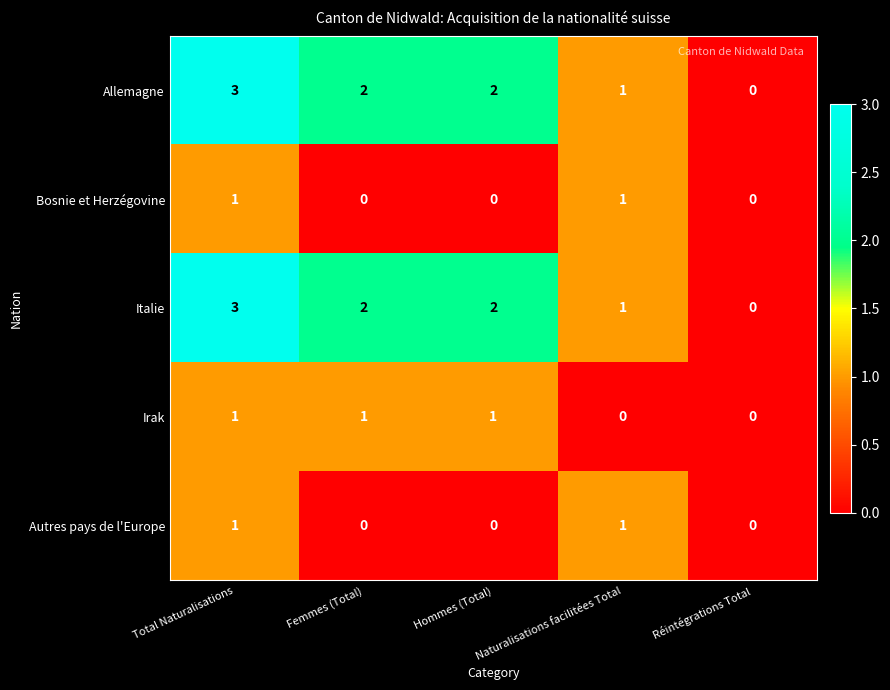

Which category has the lowest value in the Italie series?

Réintégrations Total